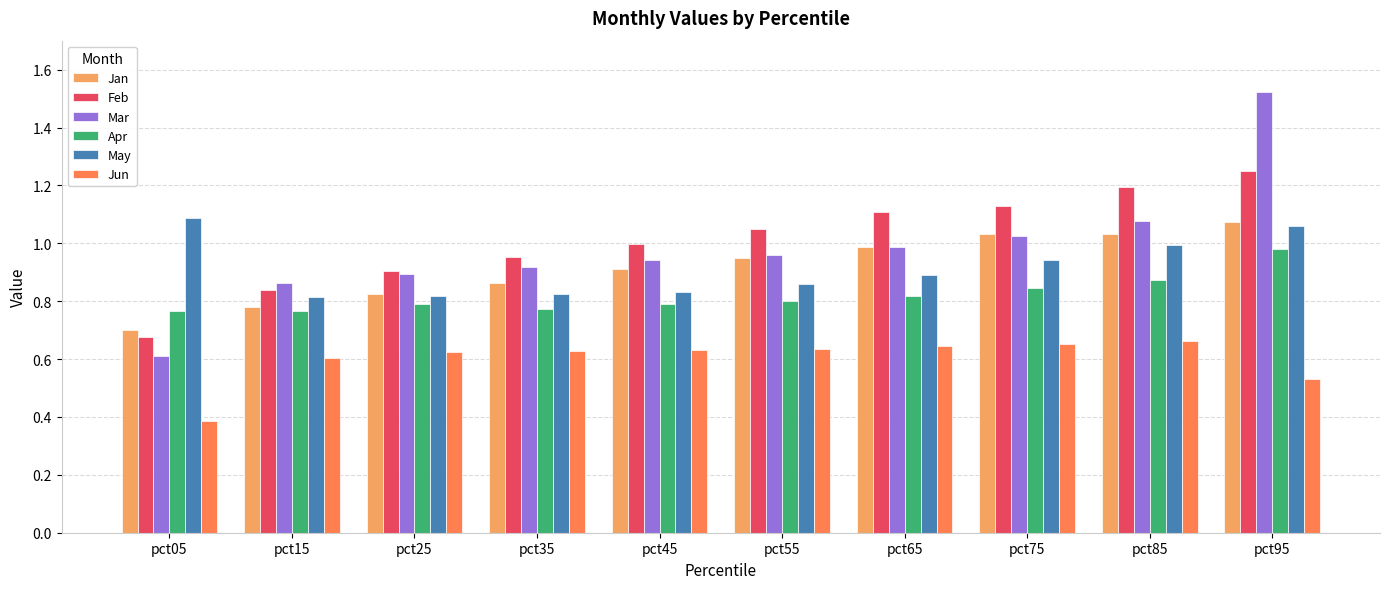

The value of Jun at pct75 is 0.9. True or false?

False